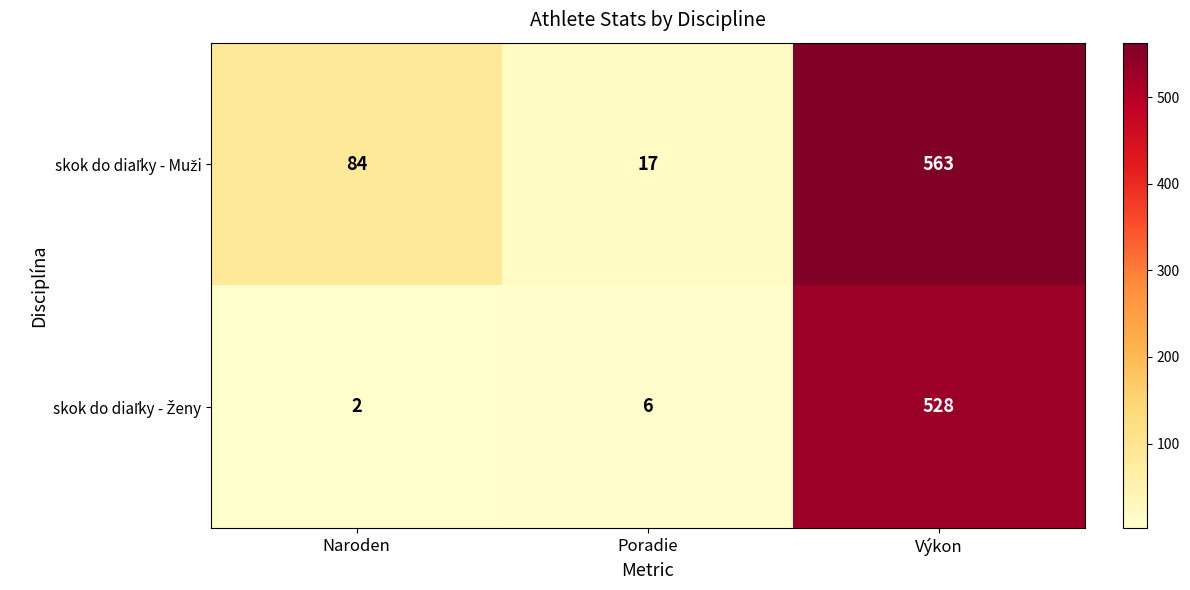

What is the spread (max minus min) of values at Výkon?

35